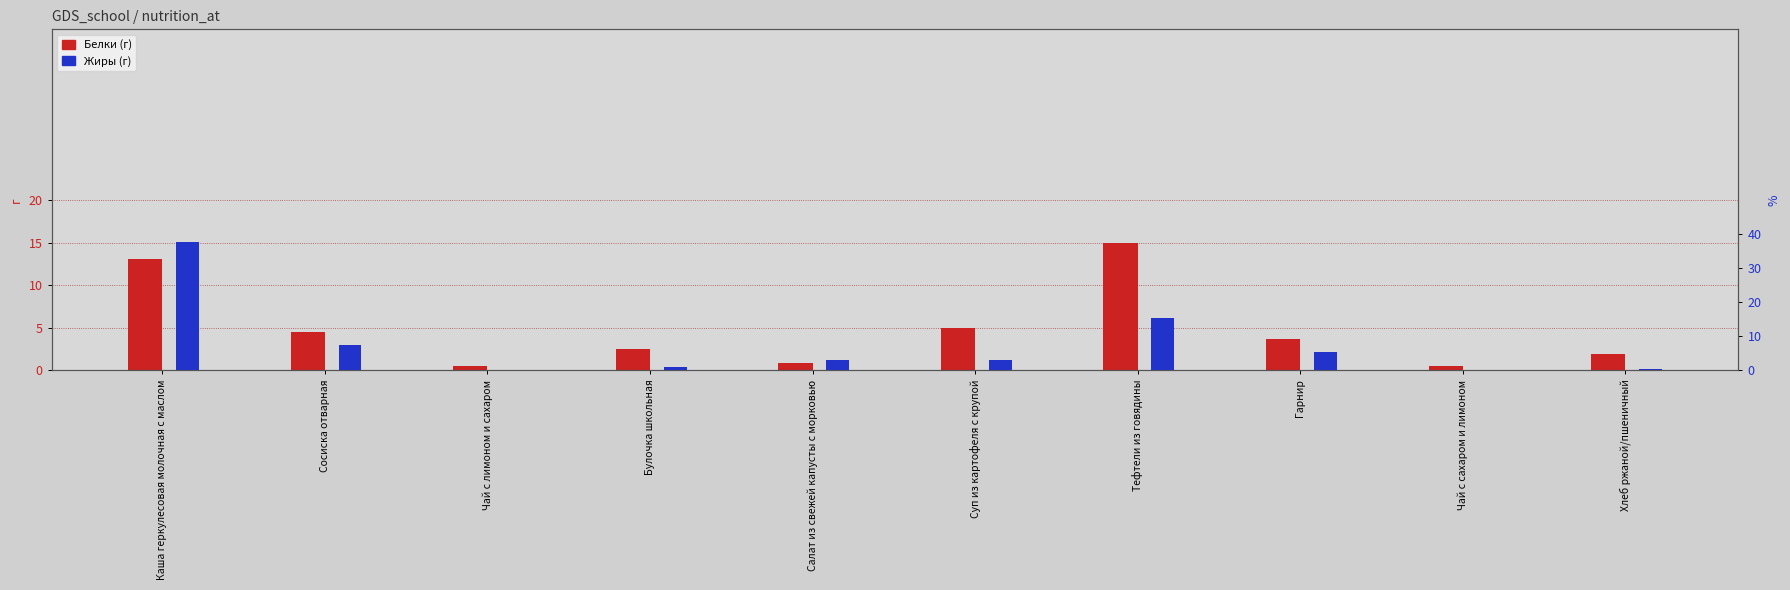

Between Салат из свежей капусты с морковью and Чай с сахаром и лимоном, which series saw the biggest shift?

Жиры